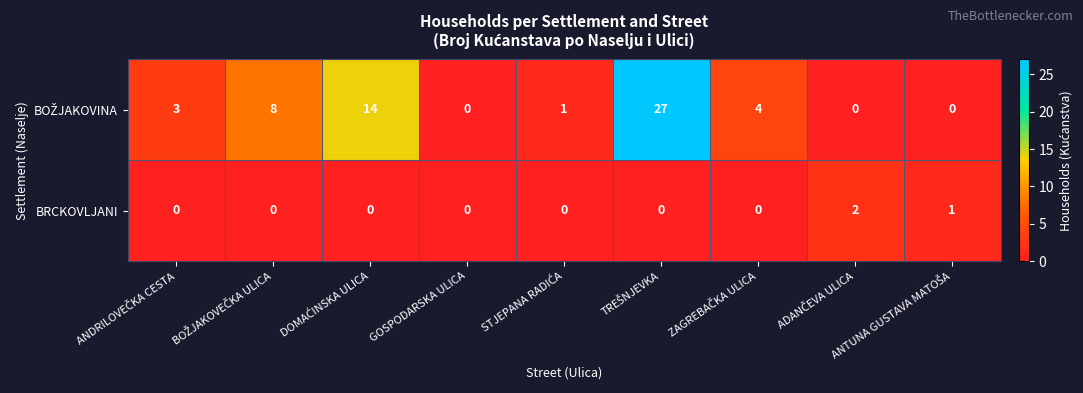

Count the BRCKOVLJANI values in the range 0 to 1.

8